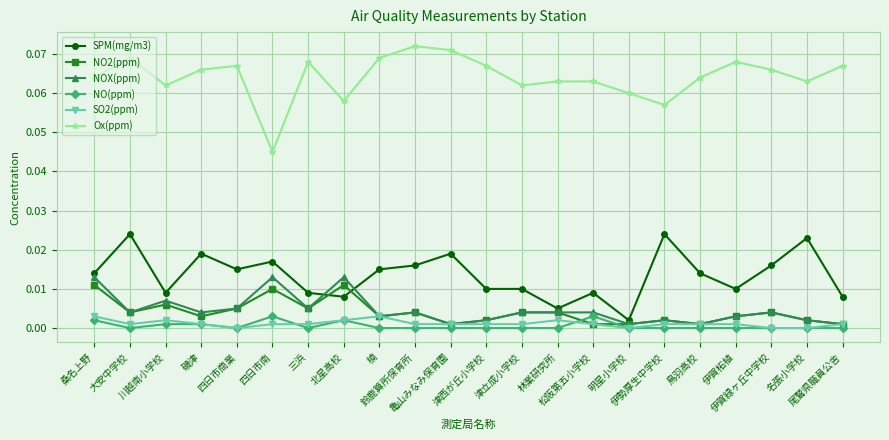

What are all the series names shown in the legend?

SPM(mg/m3), NO2(ppm), NOX(ppm), NO(ppm), SO2(ppm), Ox(ppm)